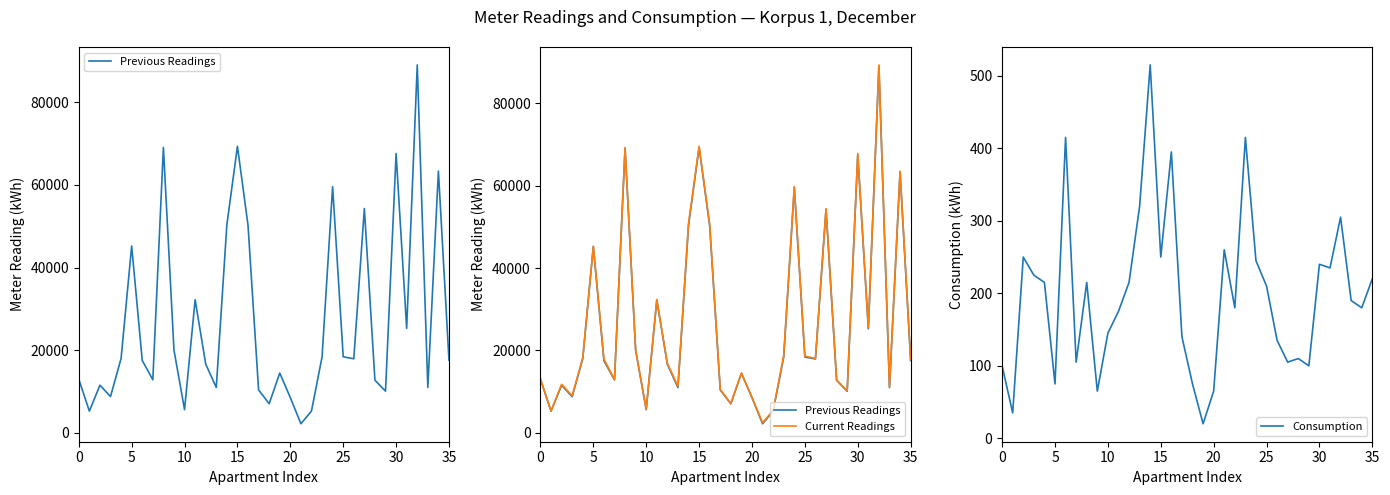

What is the lowest value of the Consumption series?

20